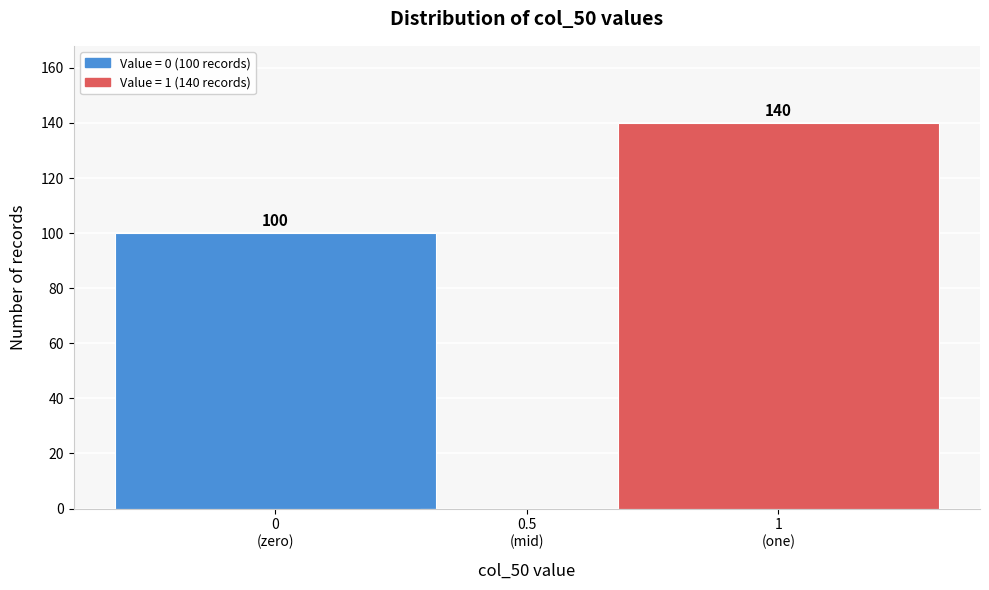

What is the maximum value shown in the chart?

140